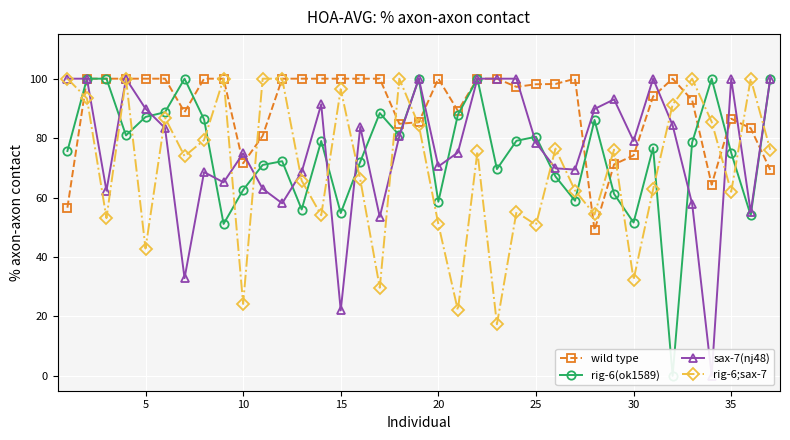

What is the highest value of the rig-6;sax-7 series?

100.0